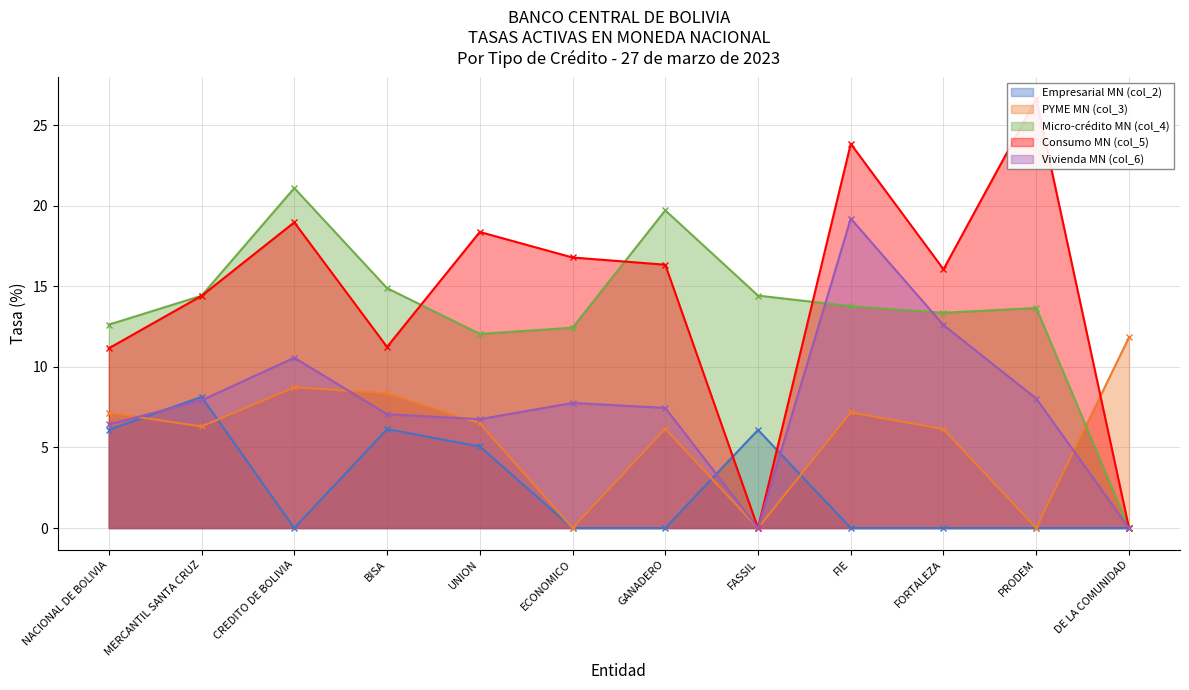

Where is the first local maximum for Consumo MN (col_5)?

CREDITO DE BOLIVIA